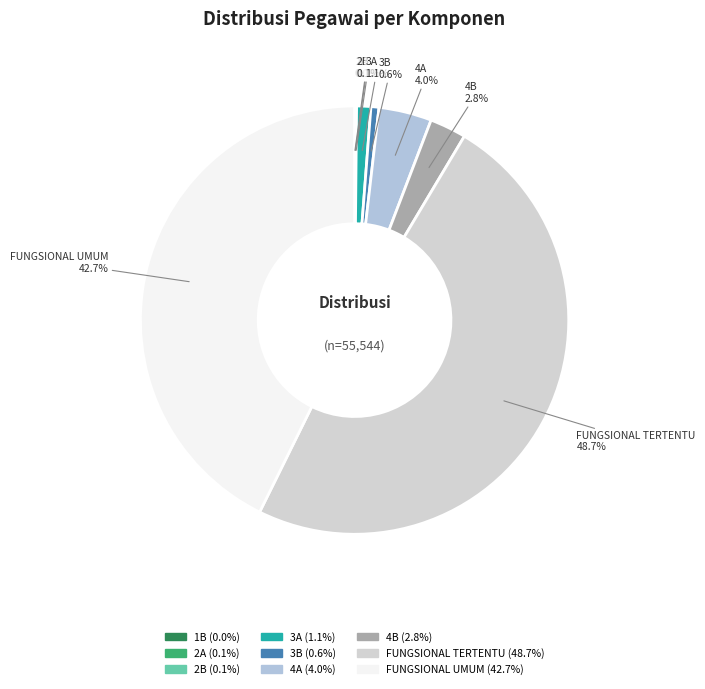

Combined, do 3A and 4B account for over 50%?

No